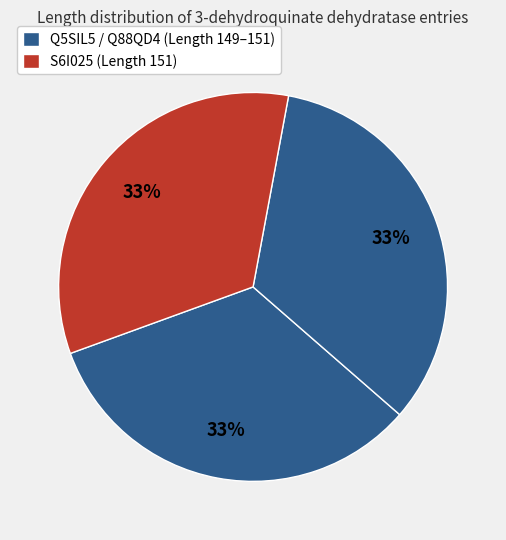

How many segments does this pie chart have?

3